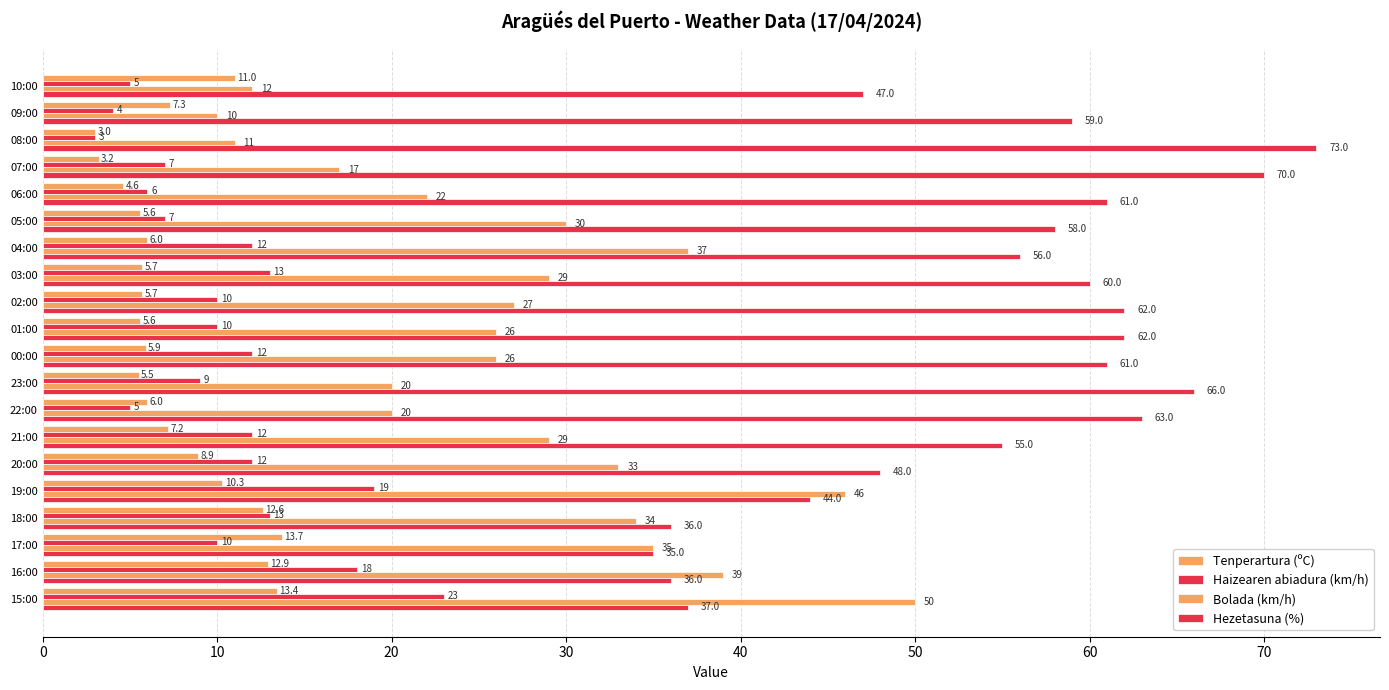

Count the number of categories in the chart.

20